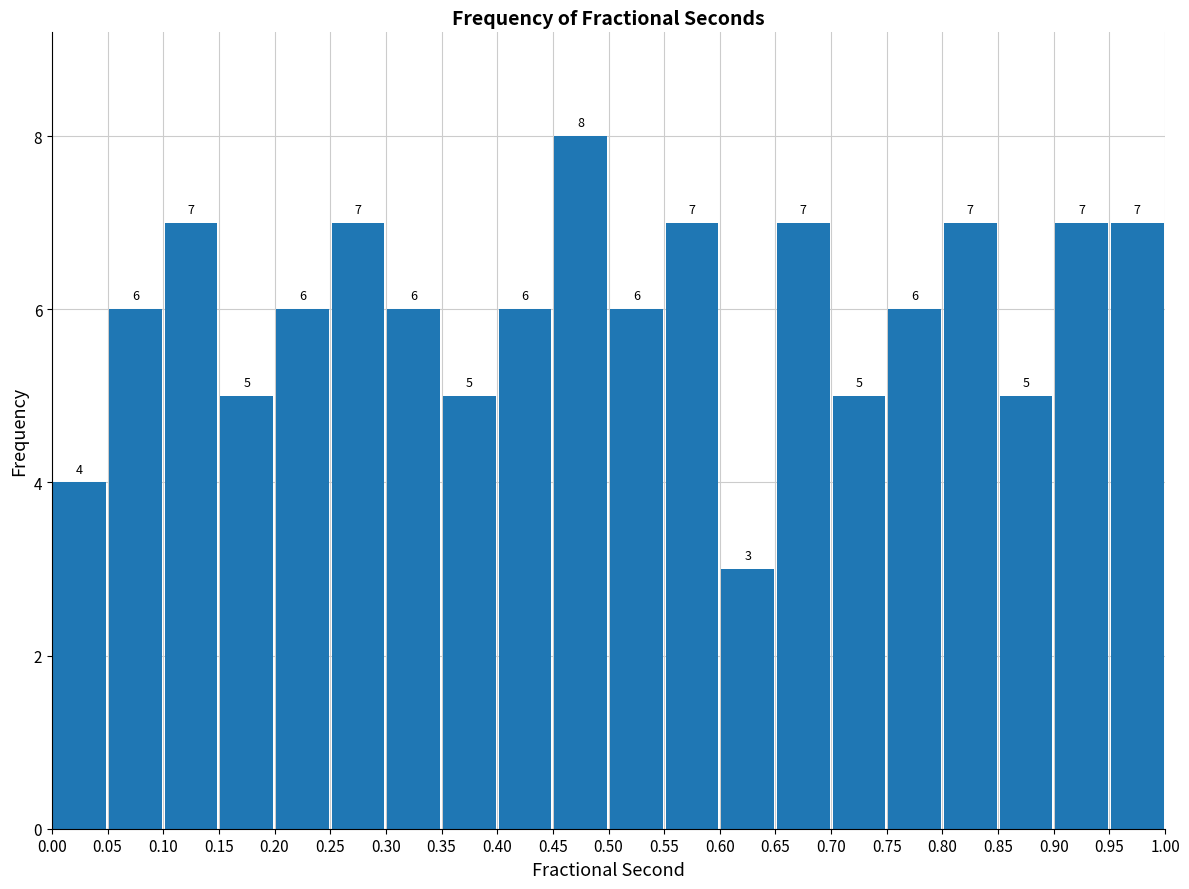

Which range on the x-axis has the tallest bar?

0.45 to 0.50